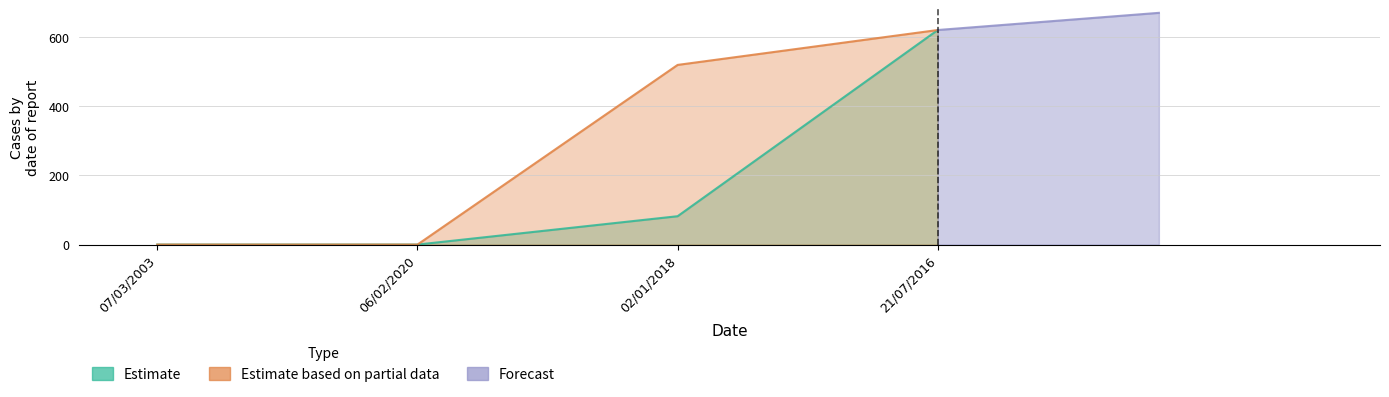

Which category has the lowest value in the NDA series?

07/03/2003